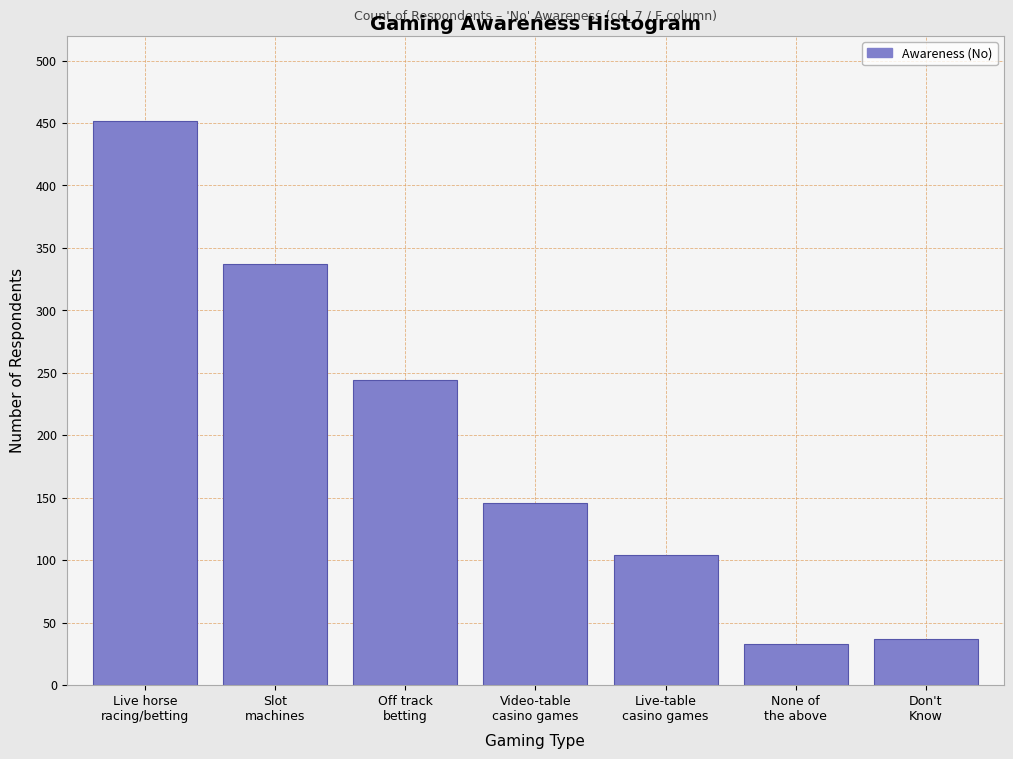

Reading right to left, list all the values displayed in this chart.

37	33	104	146	244	337	452